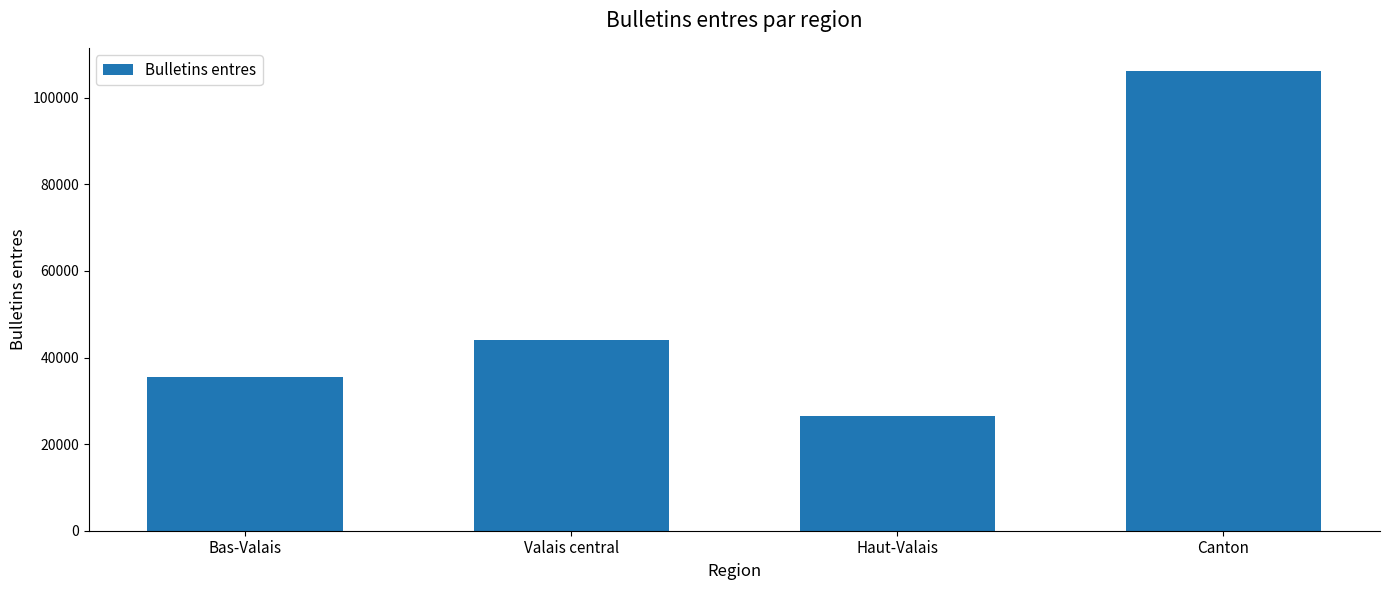

Does the chart contain stacked bars?

No